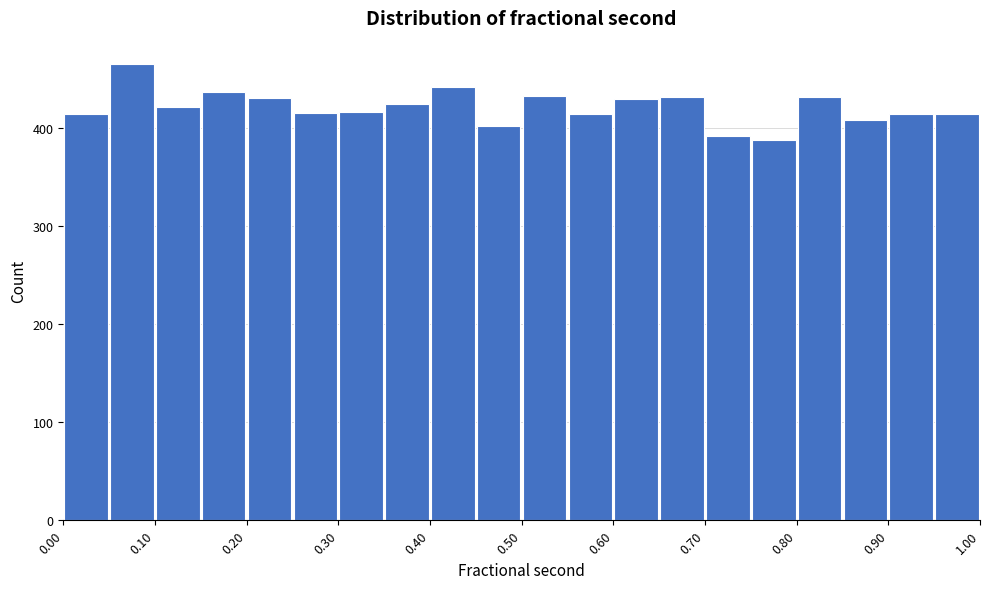

Which range on the x-axis has the tallest bar?

0.05 to 0.10